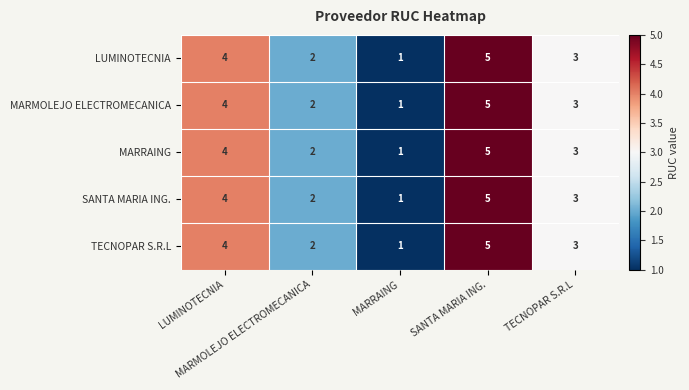

How many series are shown in this chart?

5